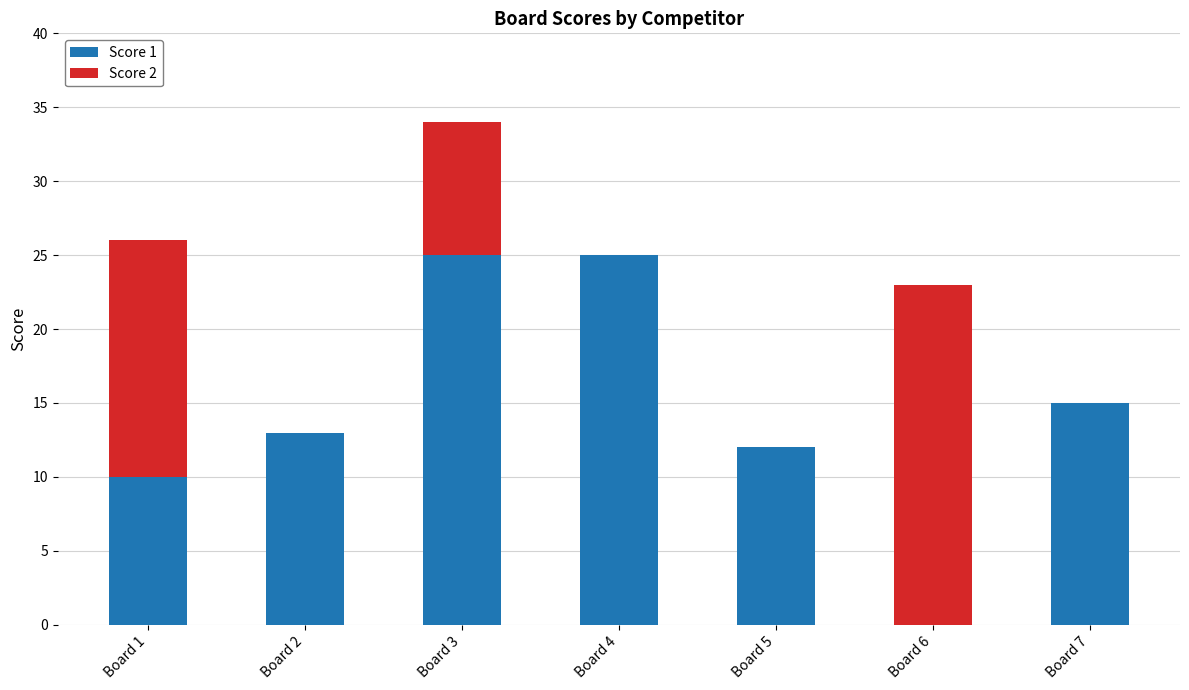

At which category is the sum across all series the highest?

Board 3